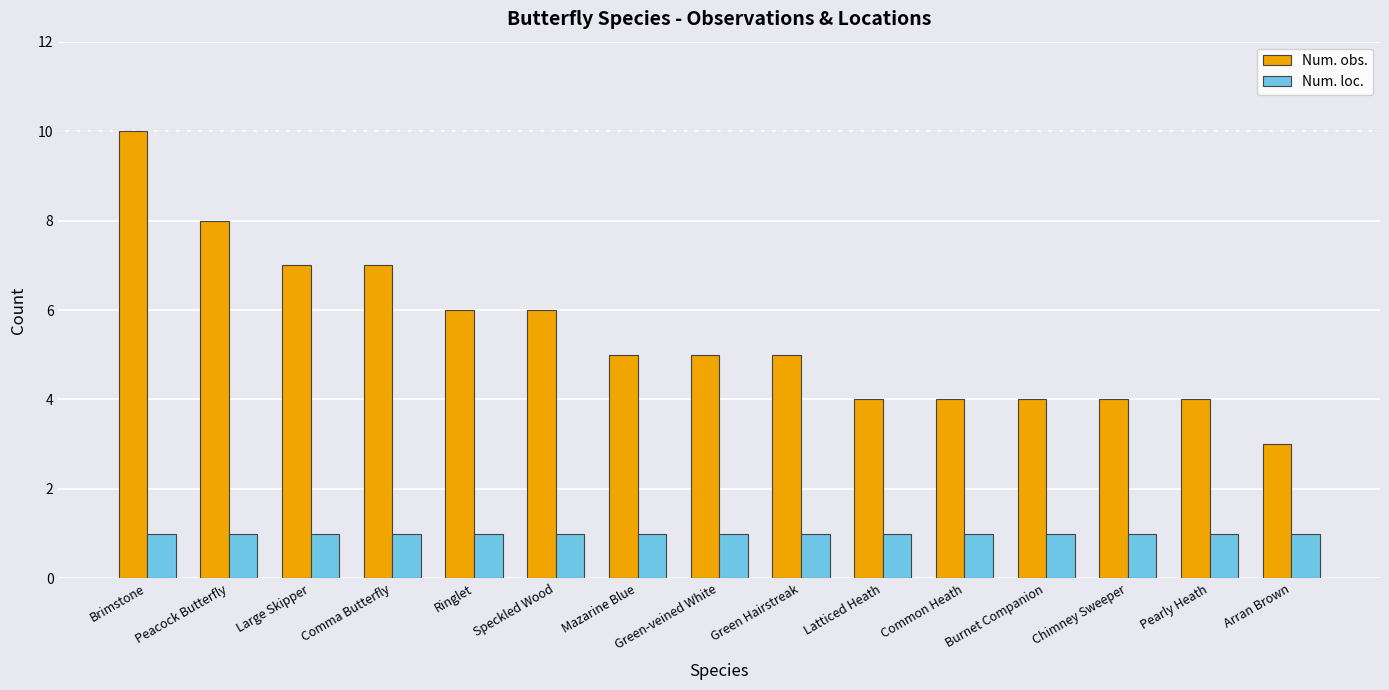

How many bars are there in total?

30